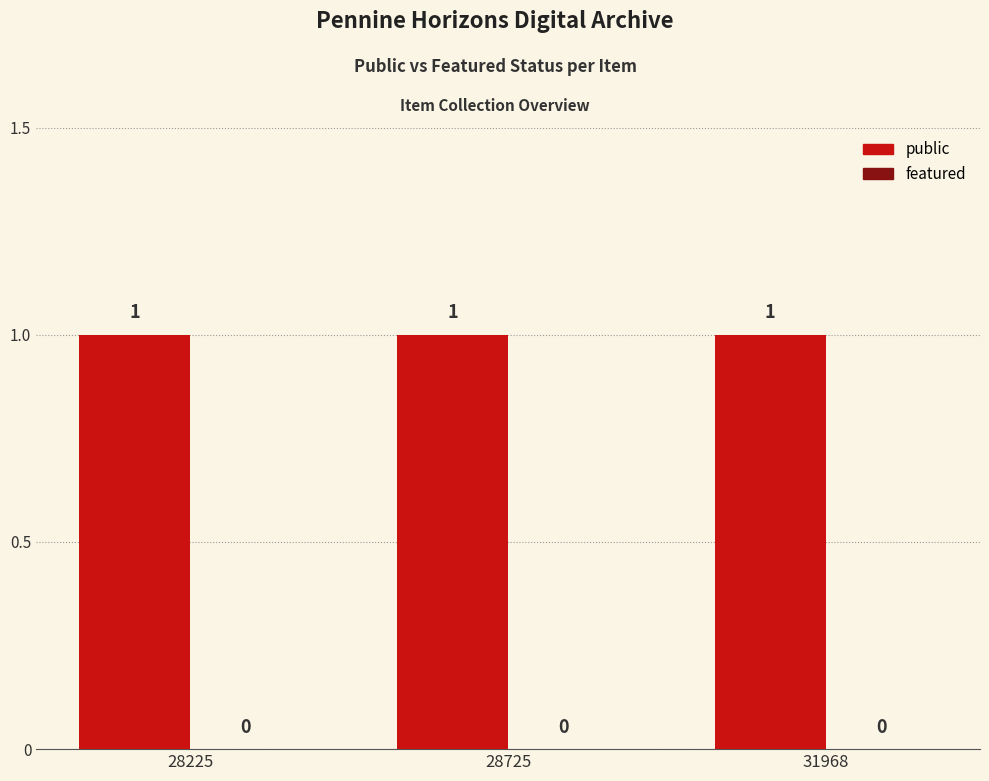

Reading left to right, what are all the values shown in this chart?

public: 28225=1	28725=1	31968=1
featured: 28225=0	28725=0	31968=0